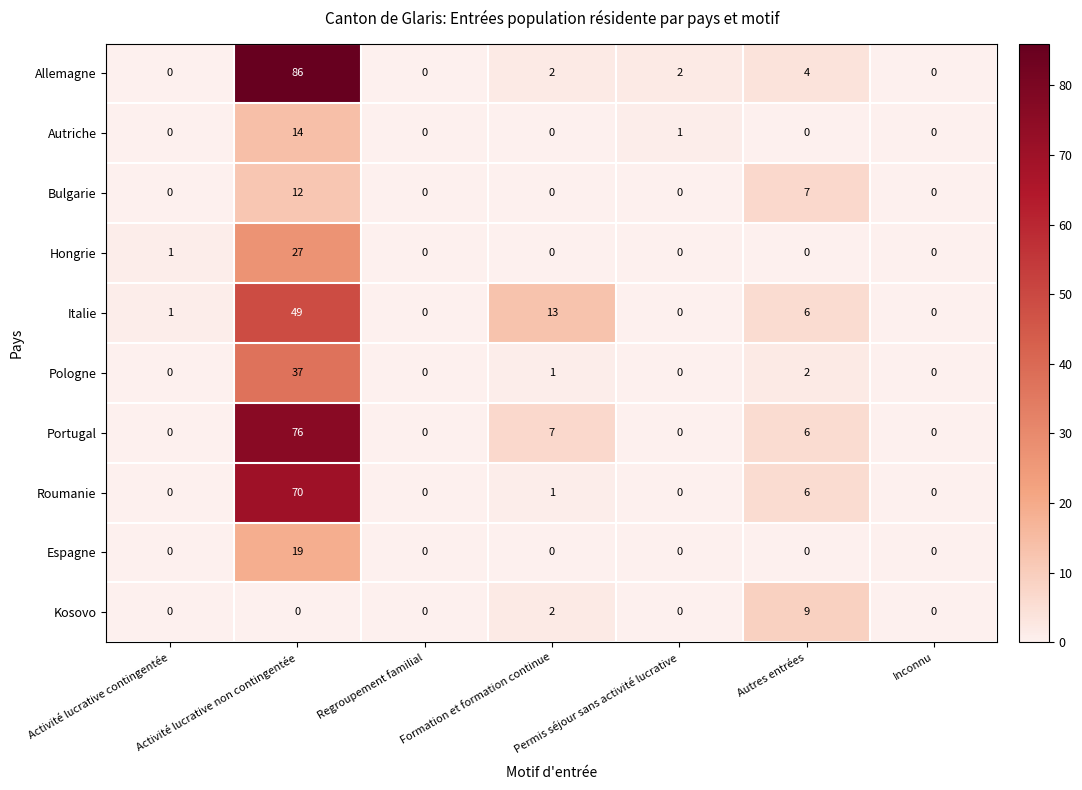

What is the total value across all series at Formation et formation continue?

26